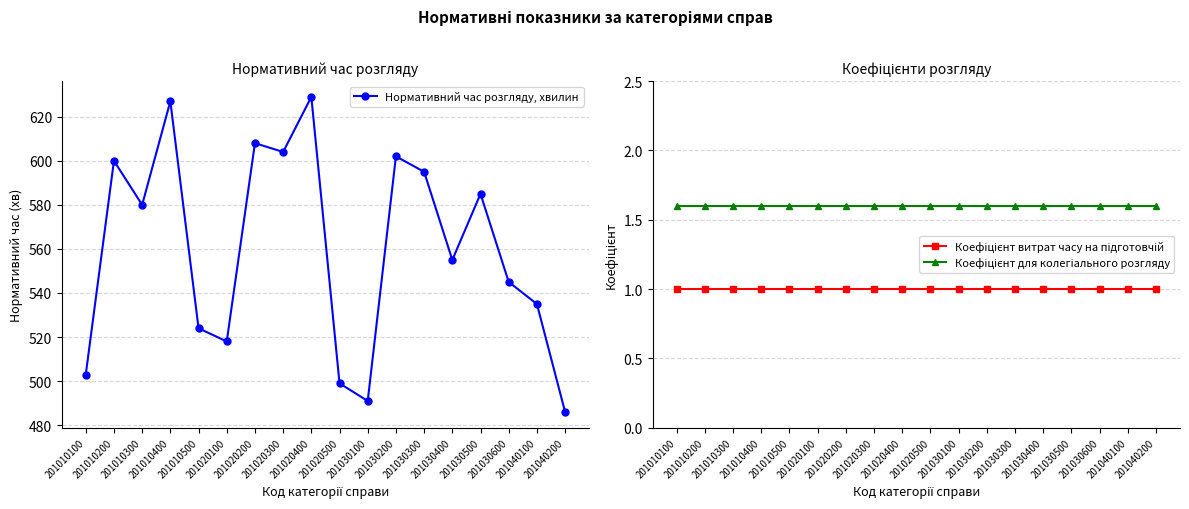

What is the total value across all series at 201030200?

604.6